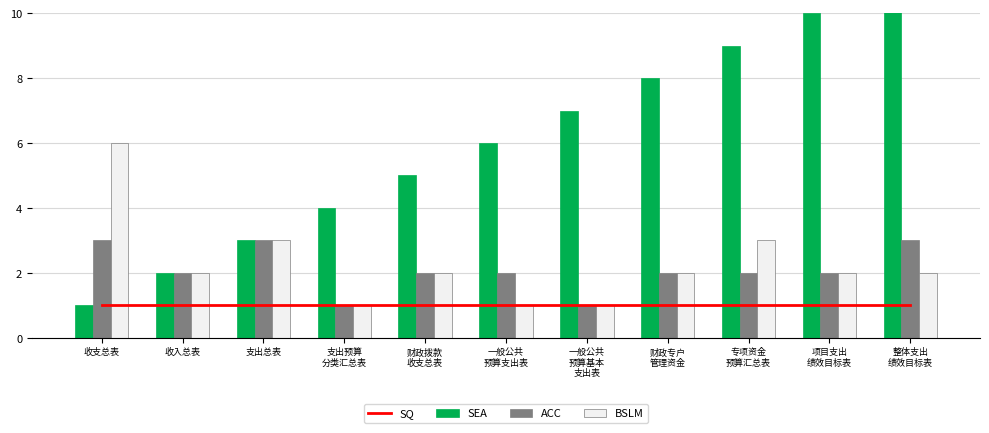

What is the maximum value for ACC?

3